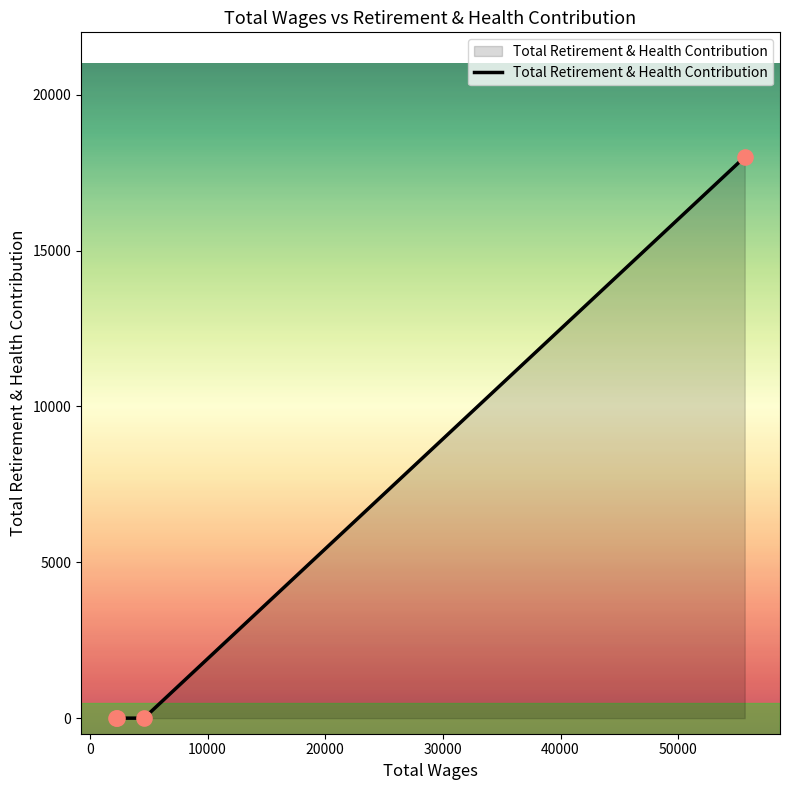

What is the sum of all values?

18003